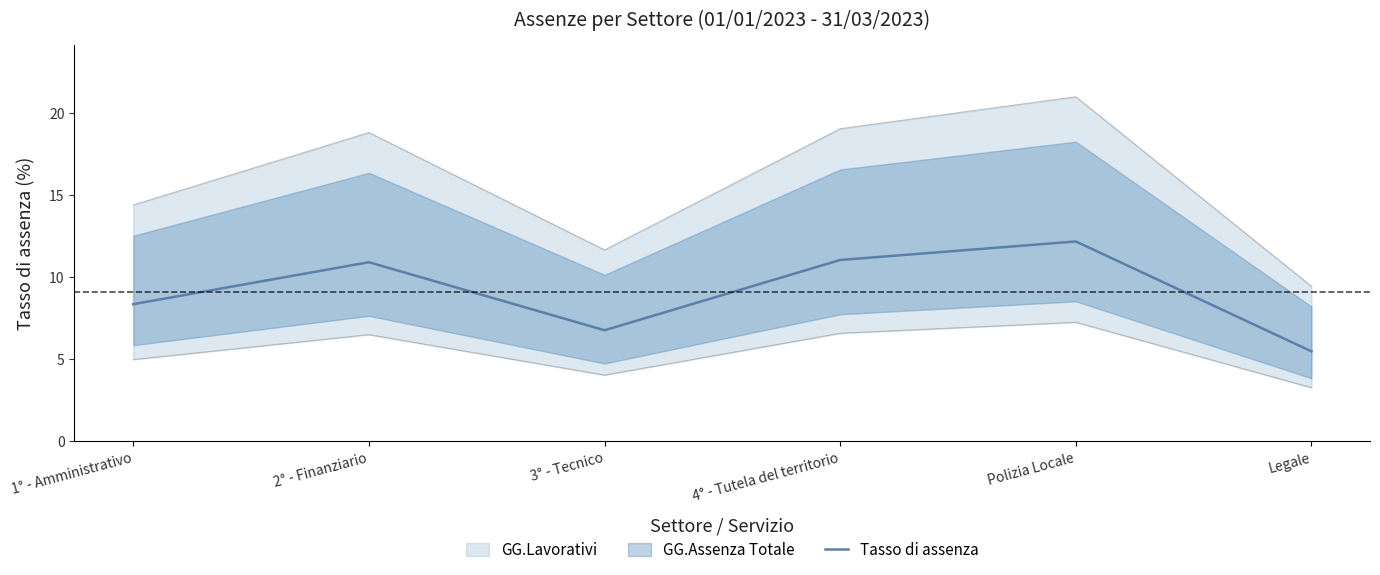

What is the value of the 3rd point from the left?

6.8